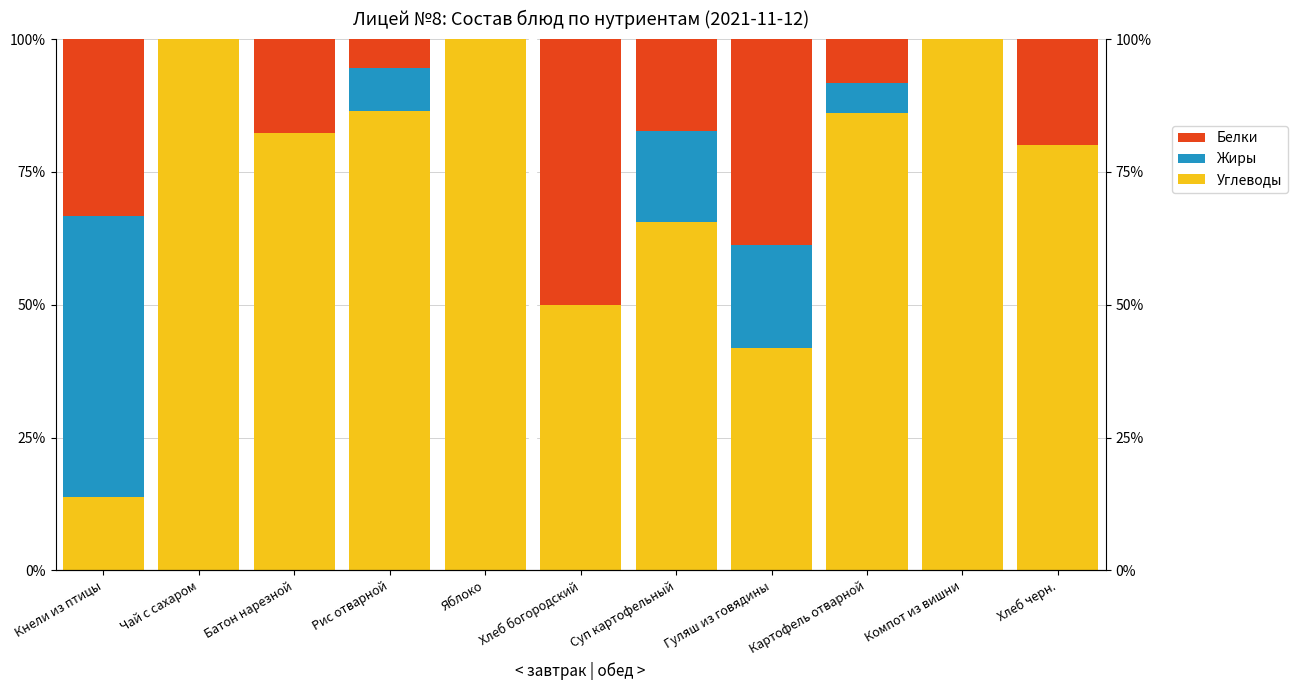

Which series has the largest total across all categories?

Углеводы